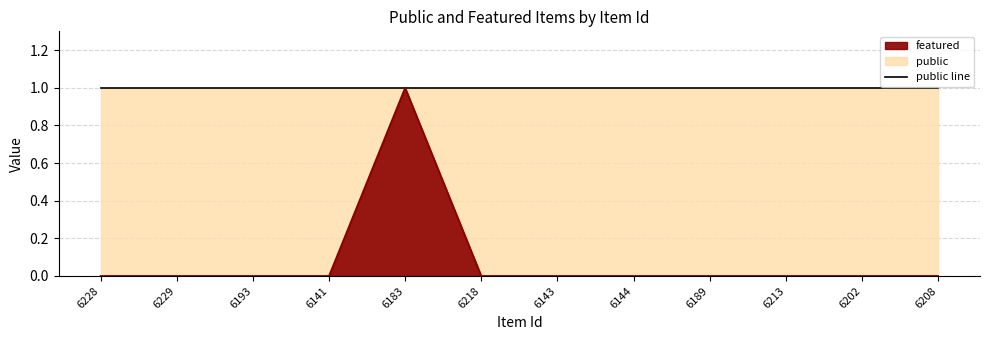

At which label does public line reach its minimum?

6228